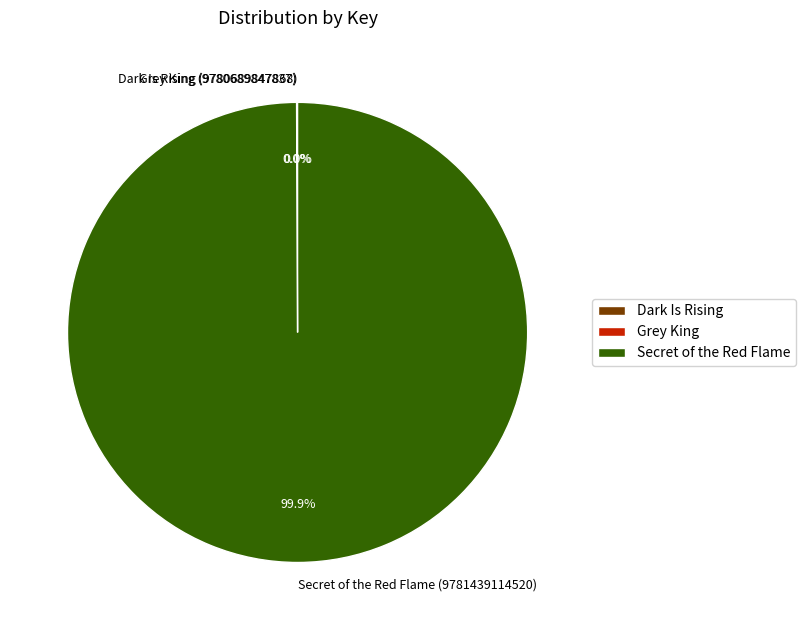

Is there a majority slice in this chart?

Yes